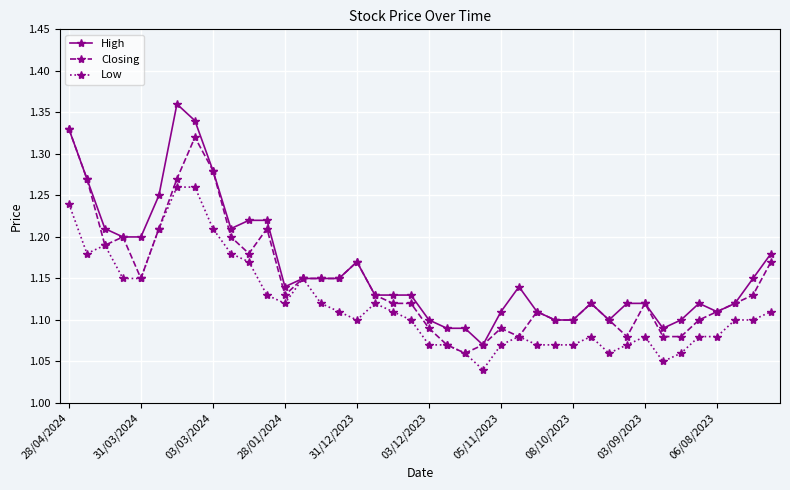

List the series in order of their peak value, highest first.

High, Closing, Low